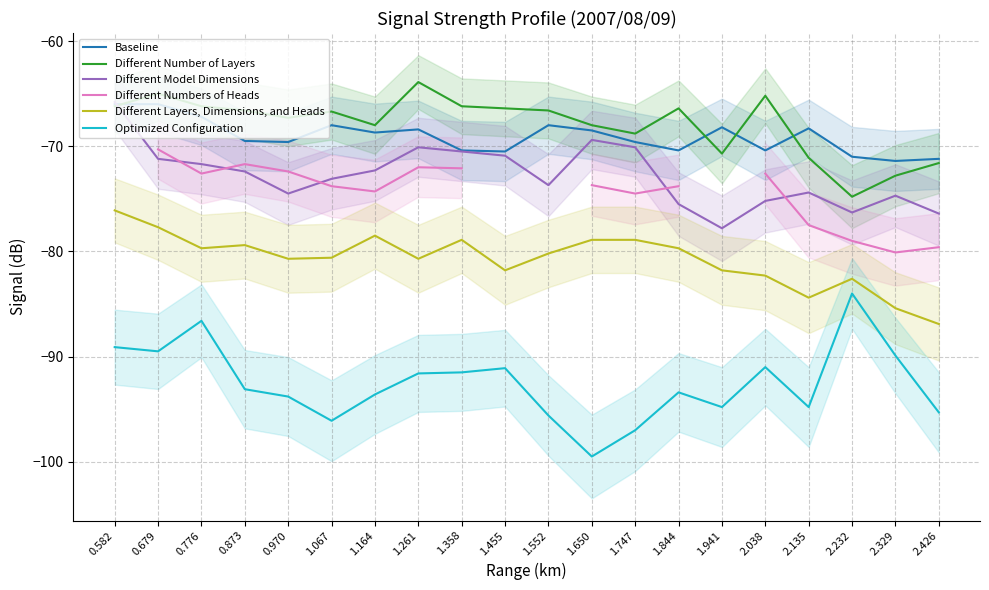

How many lines are shown in the chart?

6